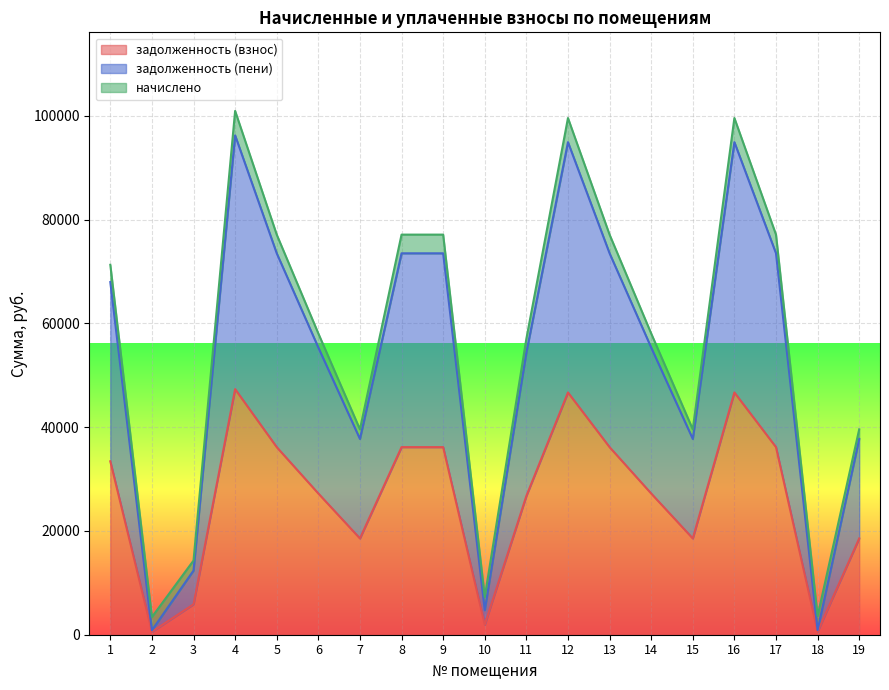

What is the total value across all series at 14?

58063.0